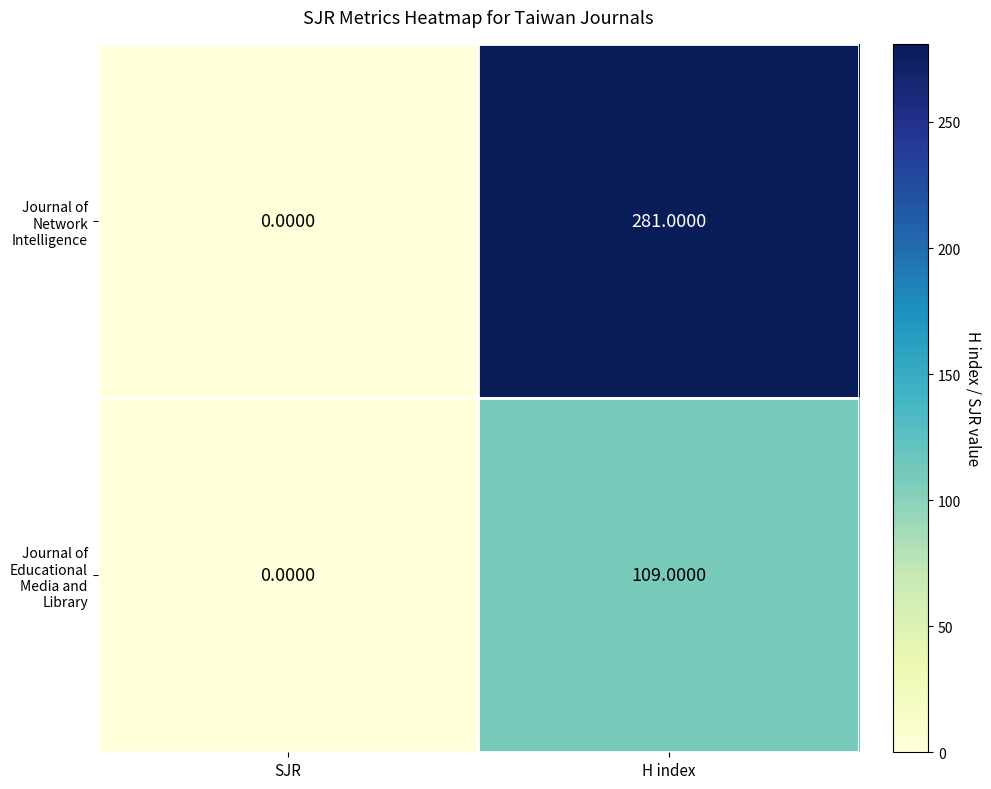

Which series changed the most between SJR and H index?

Journal of Network Intelligence